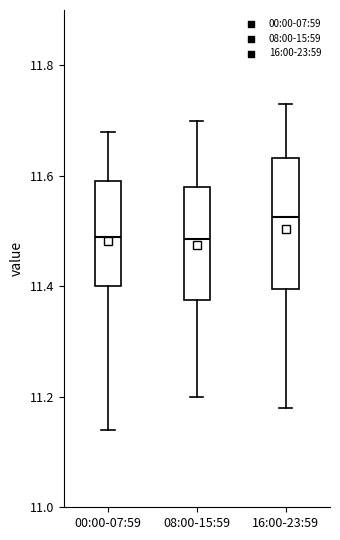

Which box is the tallest, from its lower edge to its upper edge?

16:00-23:59